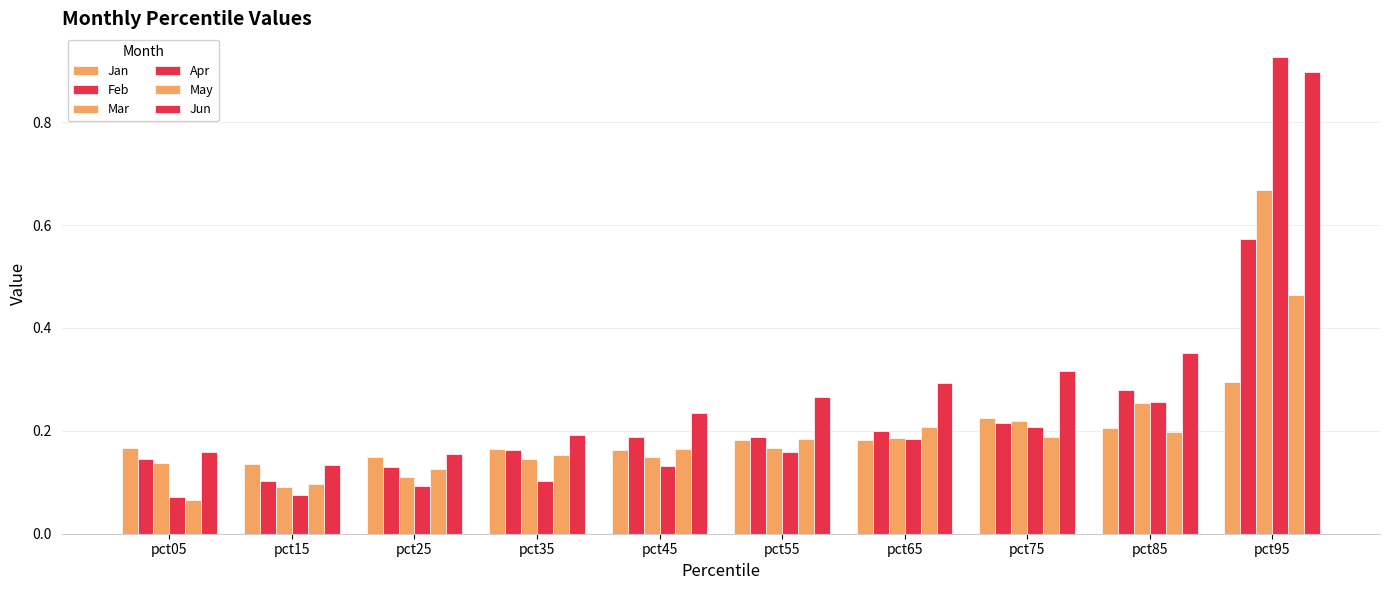

Rank the series by their maximum value, from highest to lowest.

Apr, Jun, Mar, Feb, May, Jan